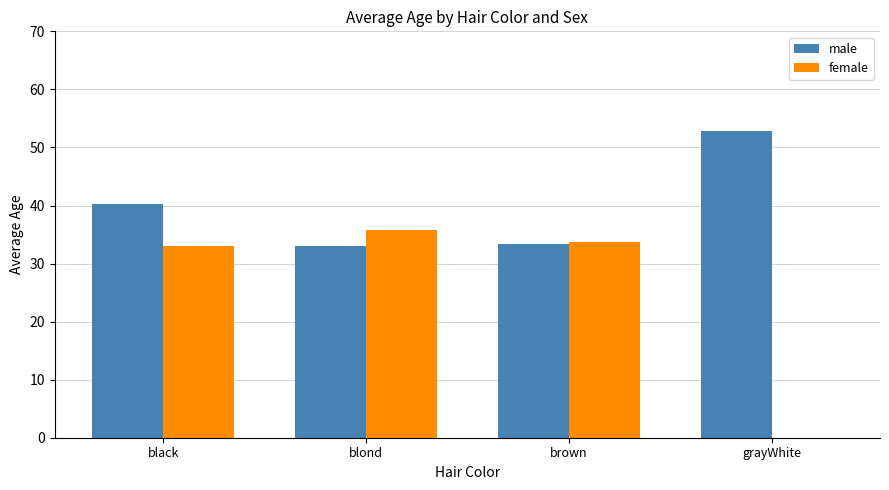

What is the maximum value shown in the chart?

52.8